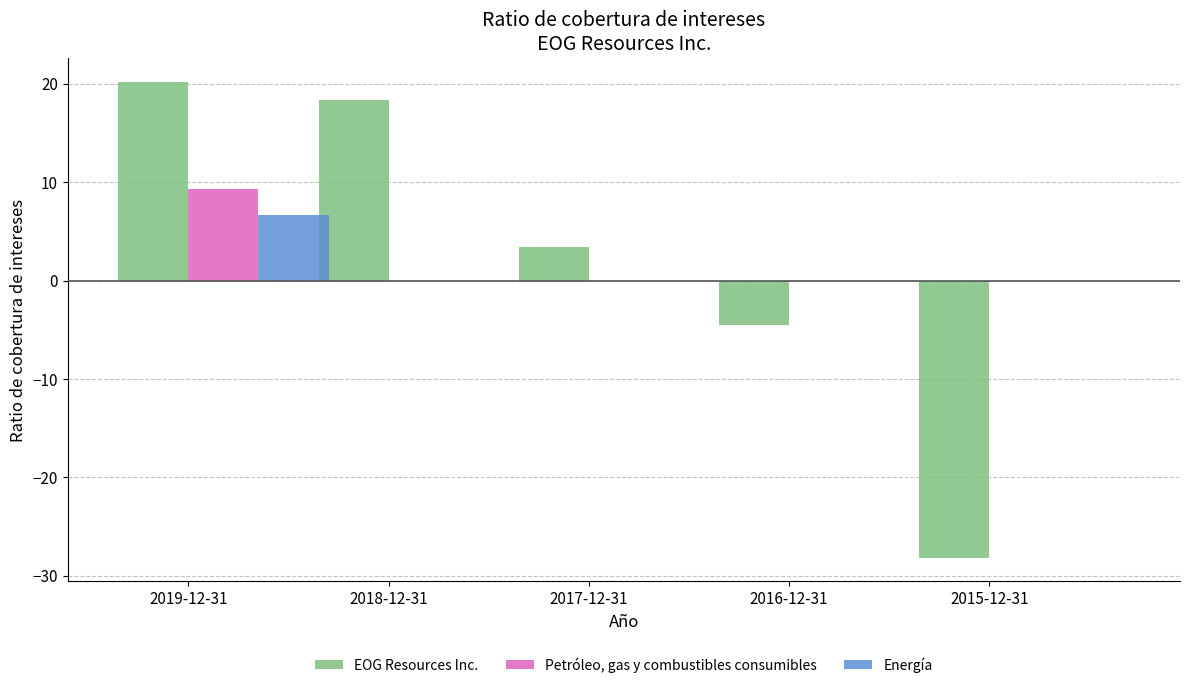

Which series has the widest spread of values?

EOG Resources Inc.